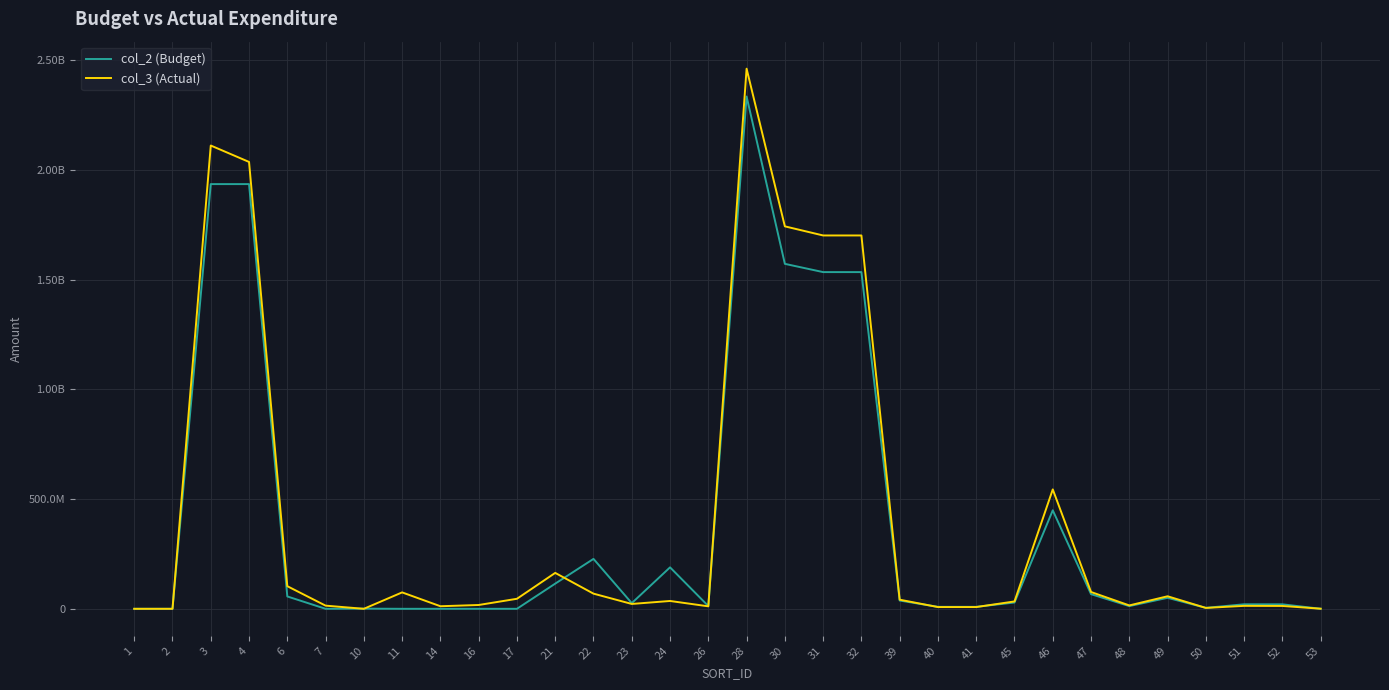

Does the chart display data point markers on the line(s)?

No